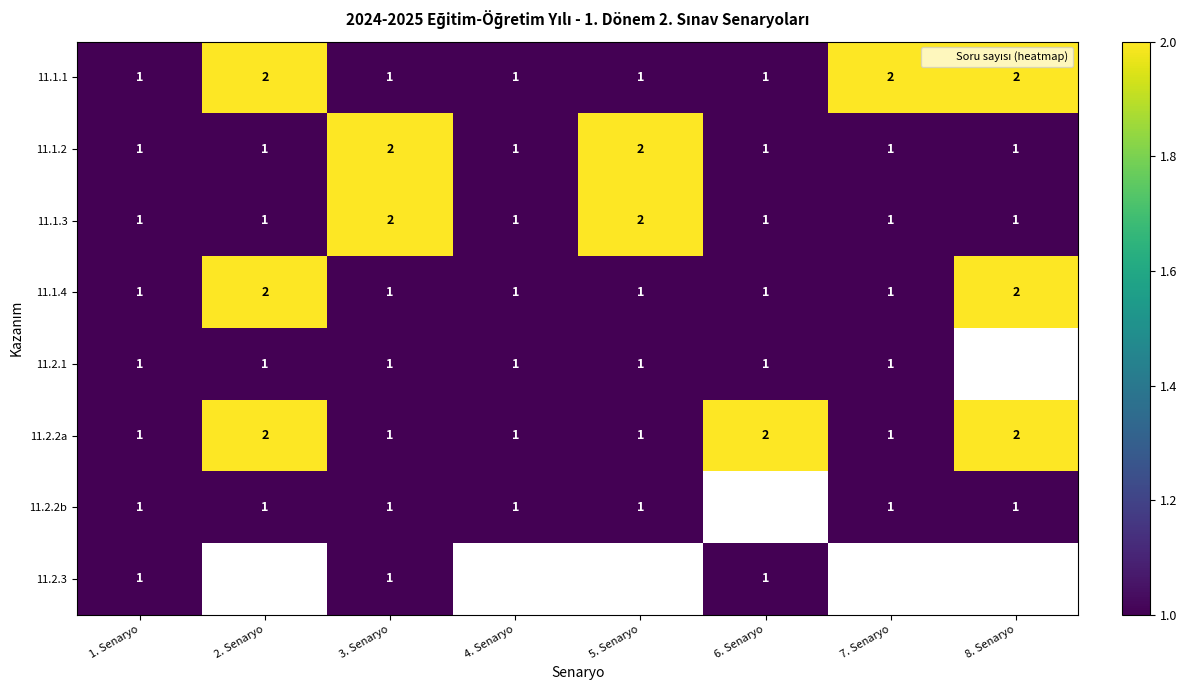

List the labels in order of 11.1.2 value, smallest first.

1. Senaryo, 2. Senaryo, 4. Senaryo, 6. Senaryo, 7. Senaryo, 8. Senaryo, 3. Senaryo, 5. Senaryo